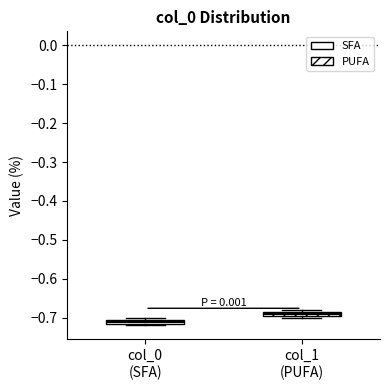

Where is the lower edge of the box for col_1 (PUFA) on the y-axis? The values are not printed on the chart, so give them approximately, as read against the axis.

-0.70